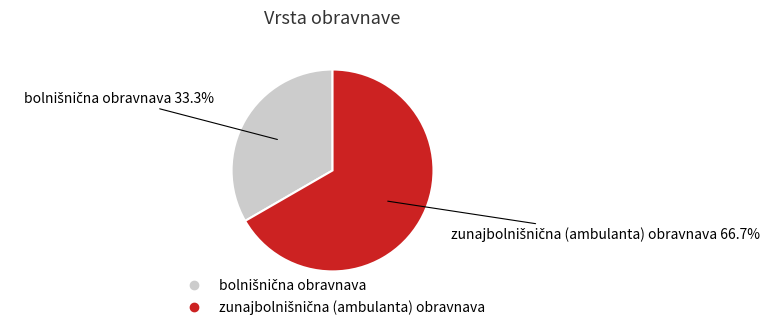

Does any single category account for the majority?

Yes